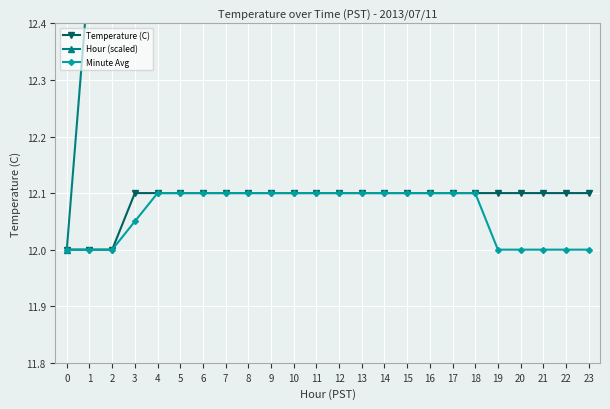

At 1, list the series in order from smallest to largest.

Temperature (C), Minute Avg, Hour (scaled)